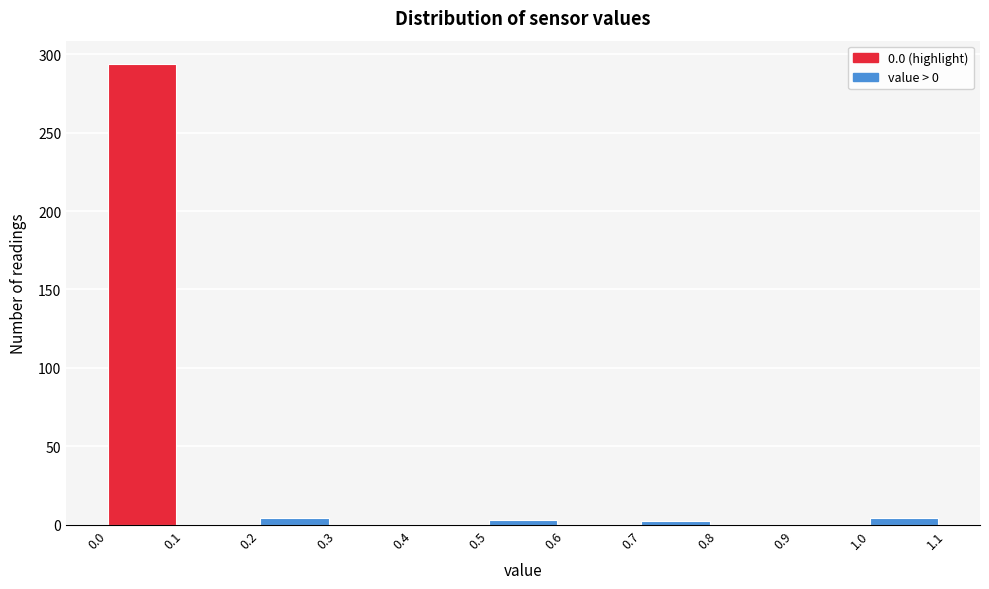

Over which range of the x-axis is the bar tallest?

0.0 to 0.1